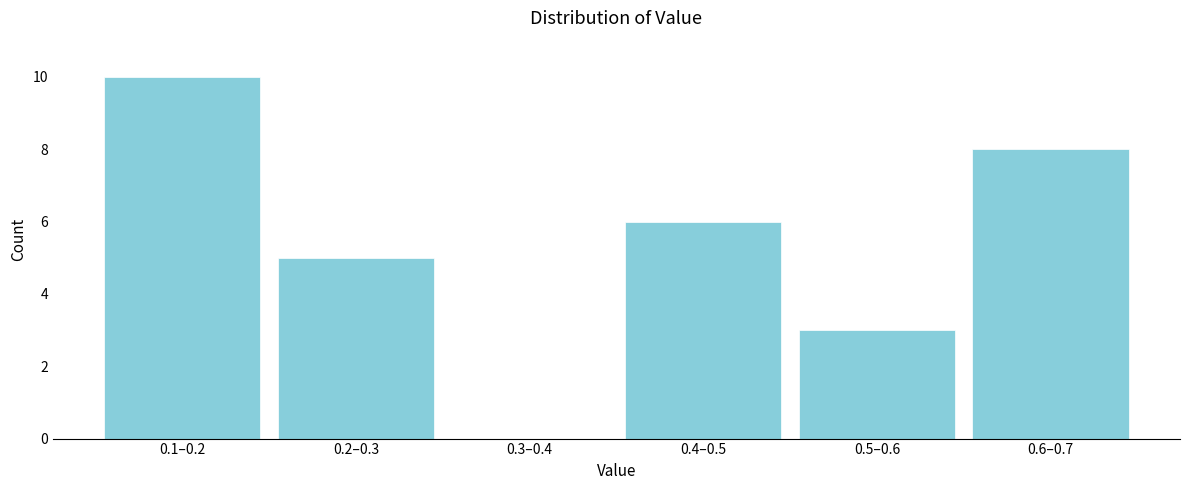

Reading left to right, extract all data points from this chart.

0.1–0.2=10	0.2–0.3=5	0.3–0.4=0	0.4–0.5=6	0.5–0.6=3	0.6–0.7=8